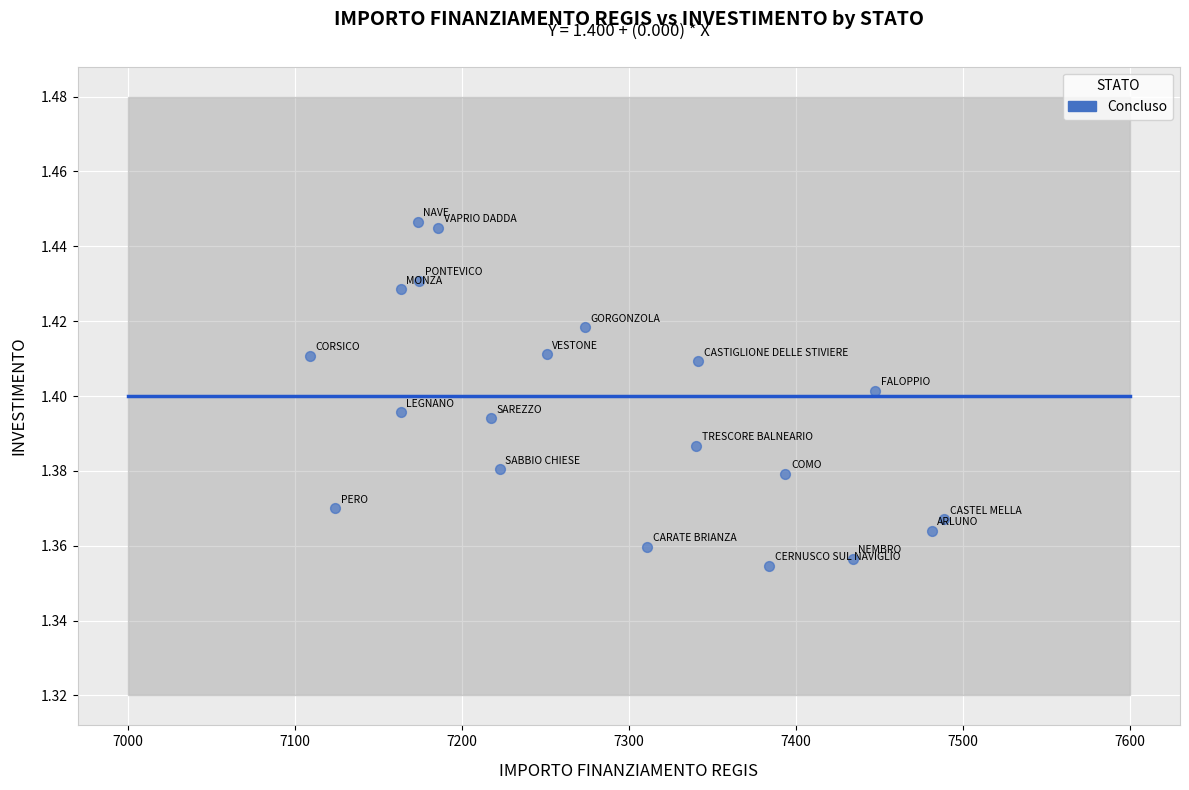

What is the range of X values (max minus min)?

379.7